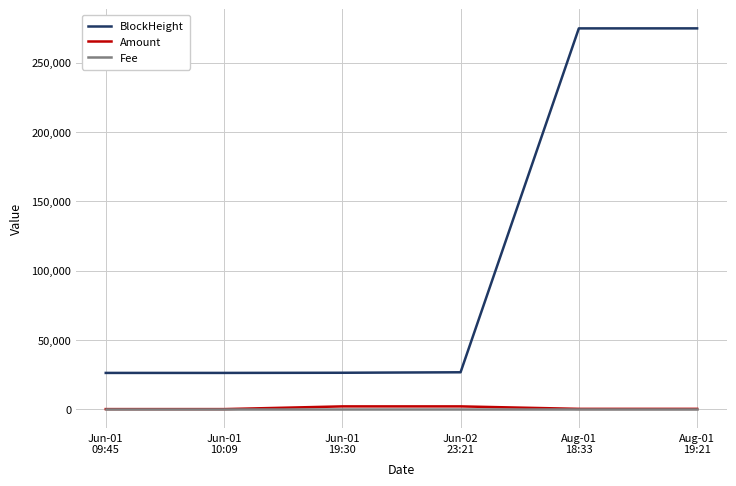

True or false: BlockHeight and Amount cross at least once.

False